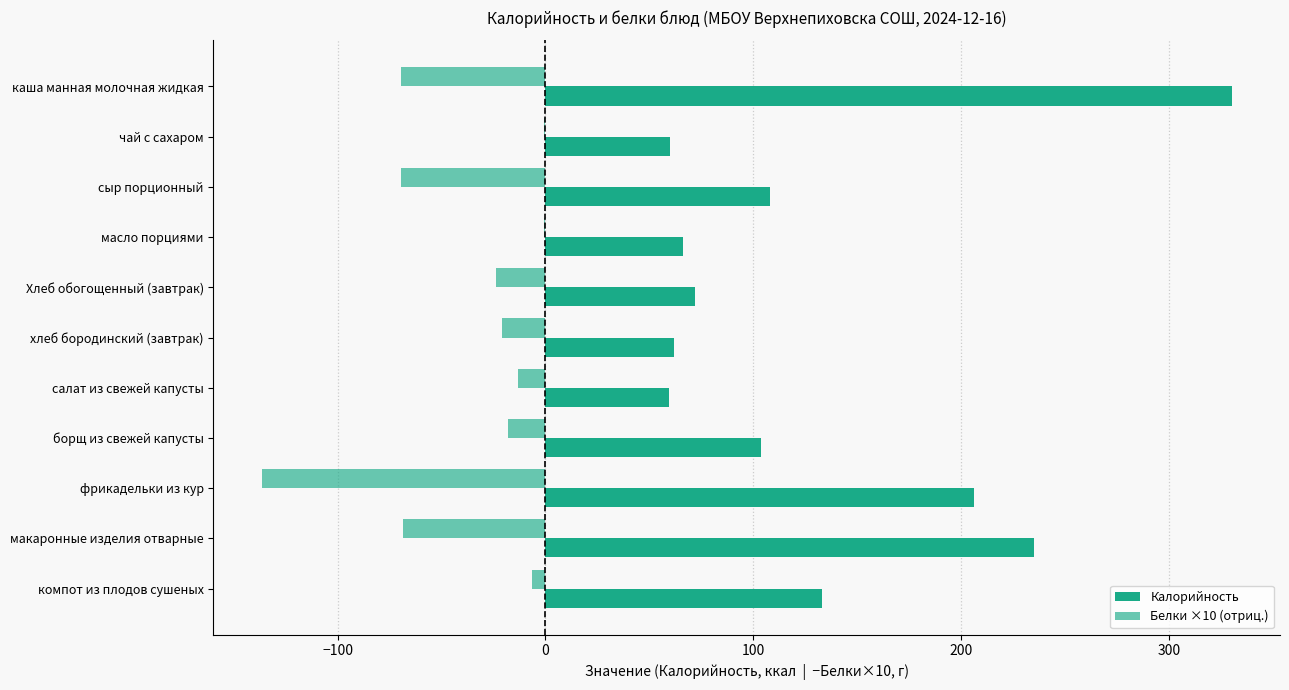

How many categories are shown in the chart?

11